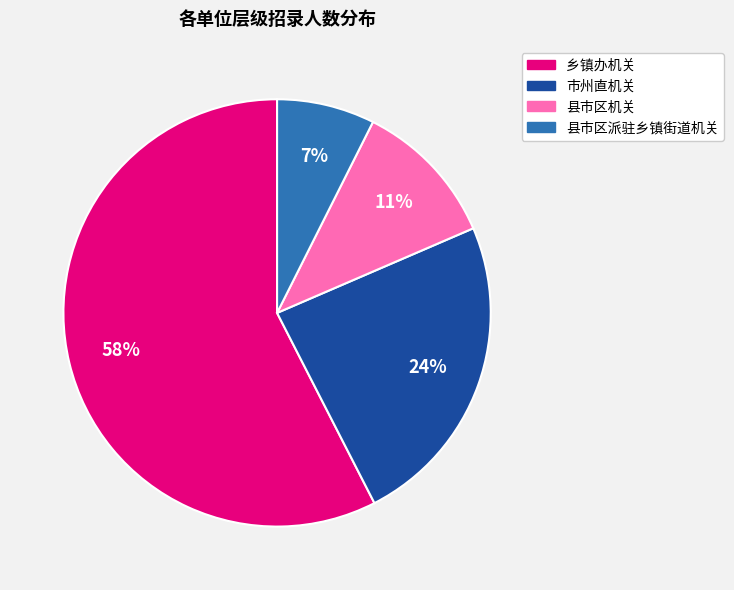

Does 县市区机关 represent more than half of the total?

No